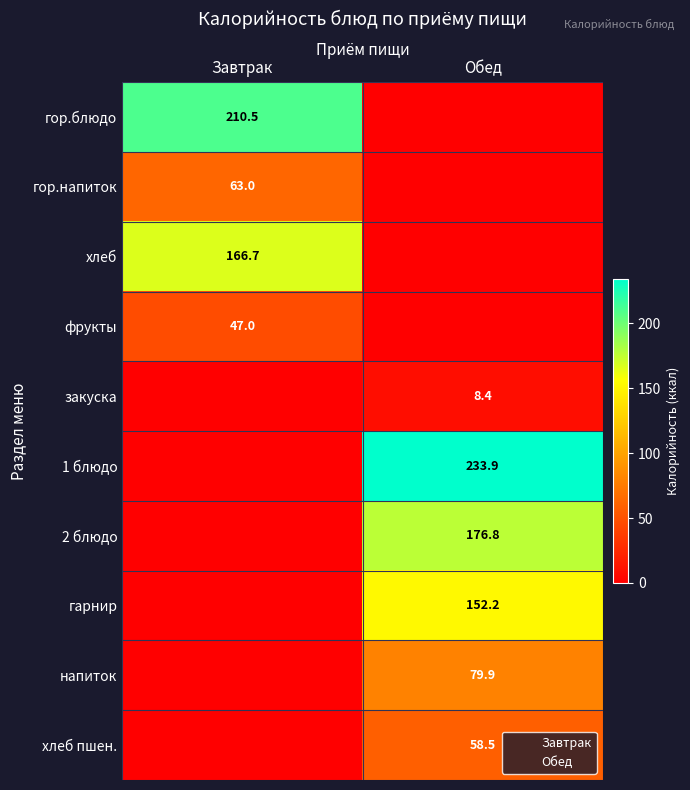

True or false: закуска has a value of 8.4 at Обед.

True